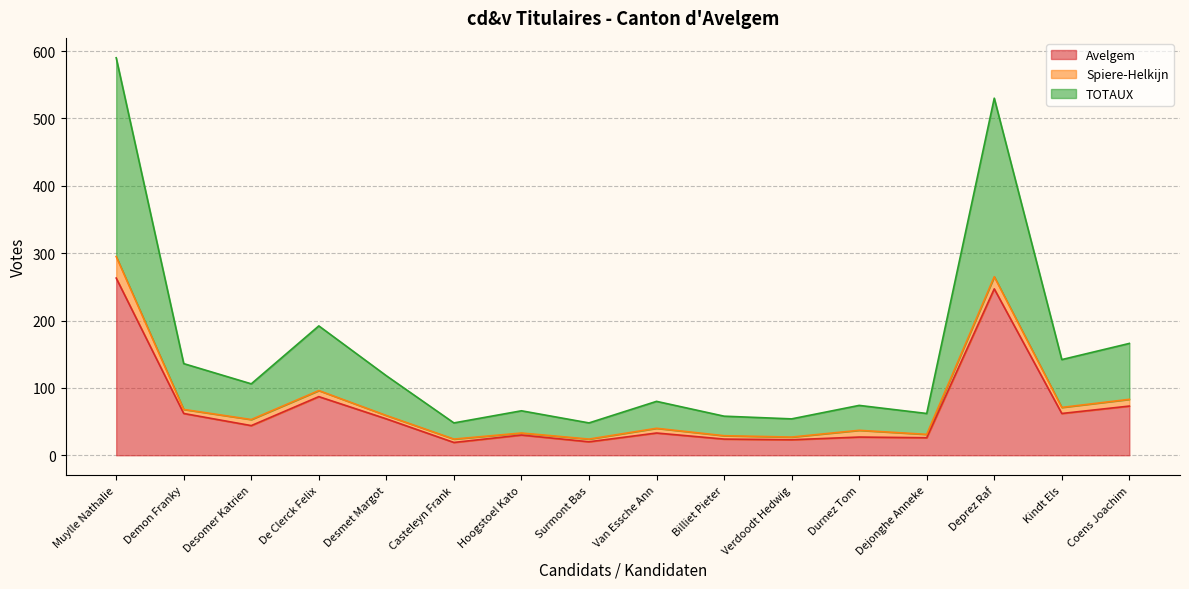

What is the label of the 11th point from the left?

Verdoodt Hedwig